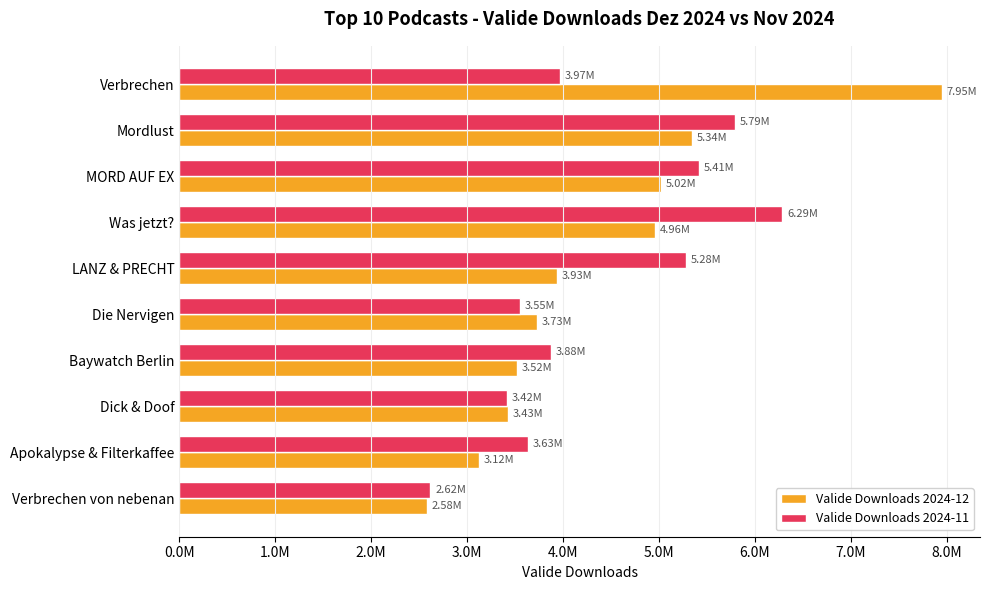

What is the difference between the maximum and minimum values in the Valide Downloads 2024-11 series?

3669260